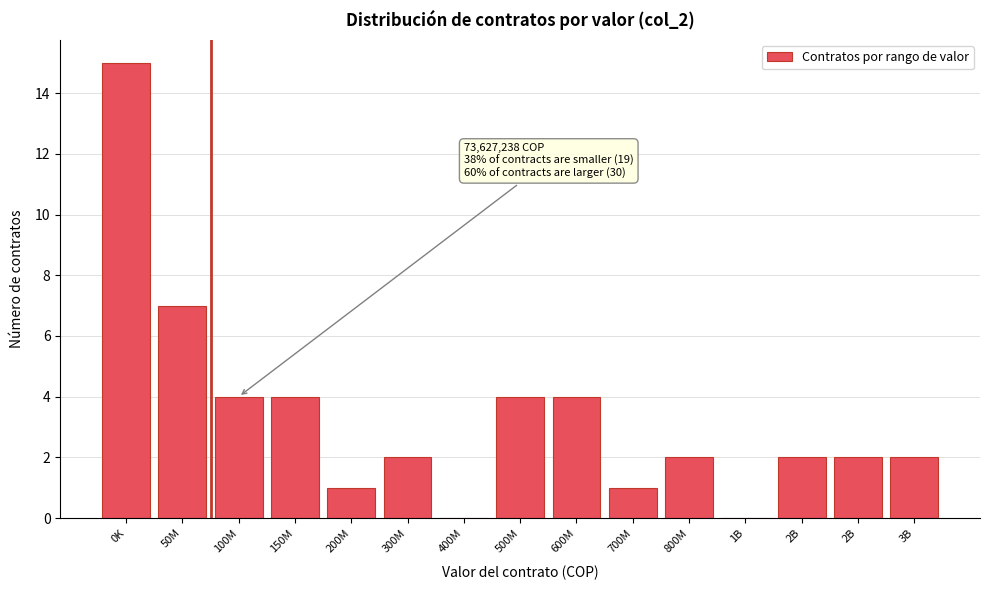

Count the number of data series in this chart.

1